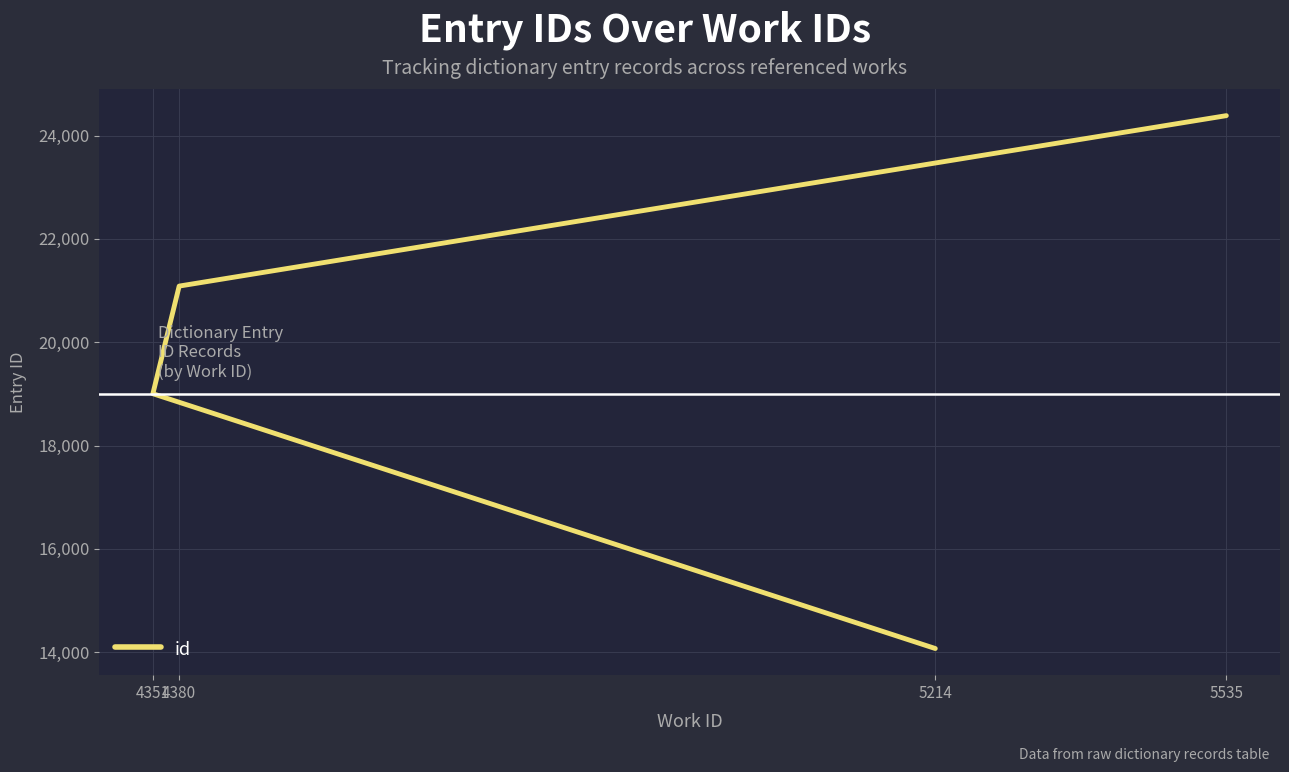

True or false: the data shows 19003 at 4351.

True